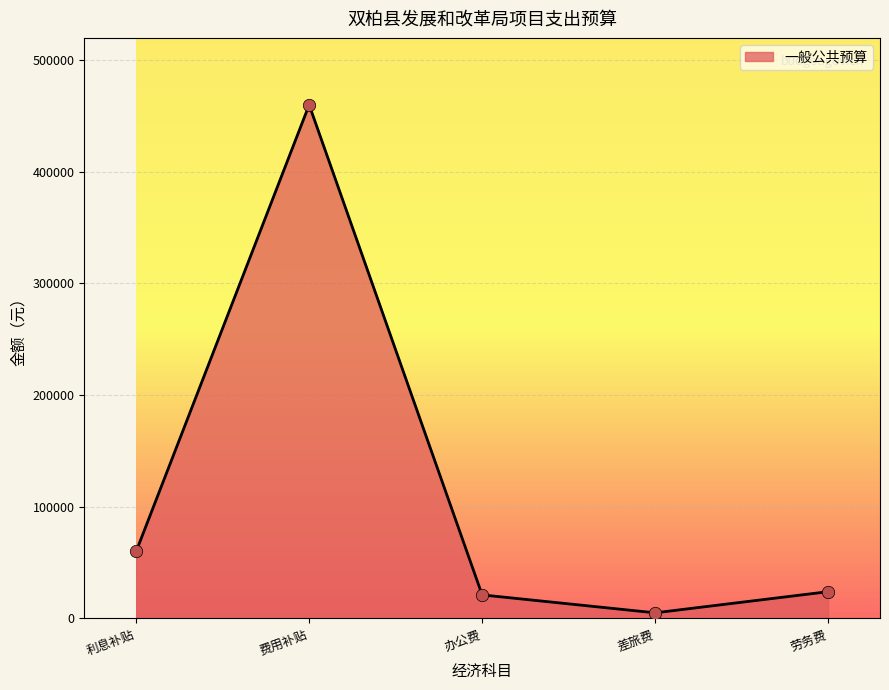

Between 劳务费 and 差旅费, which is larger?

劳务费